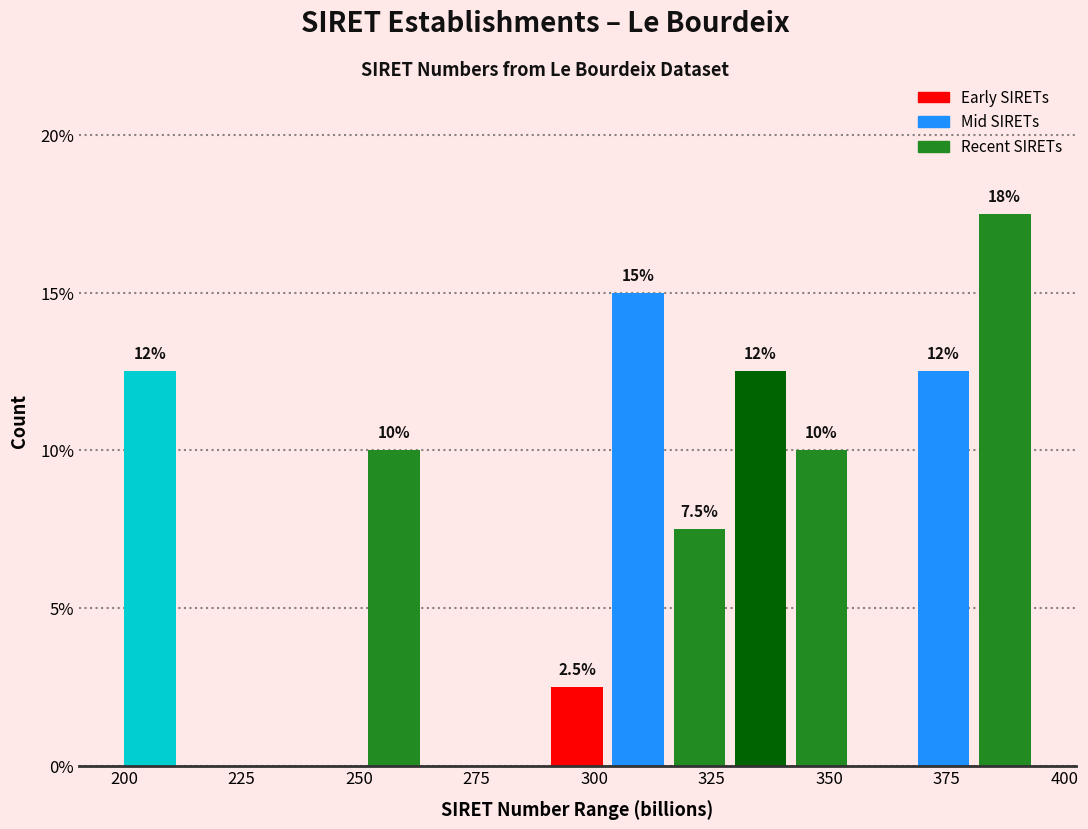

Read against the x-axis, roughly where is the centre of the tallest bar?

385